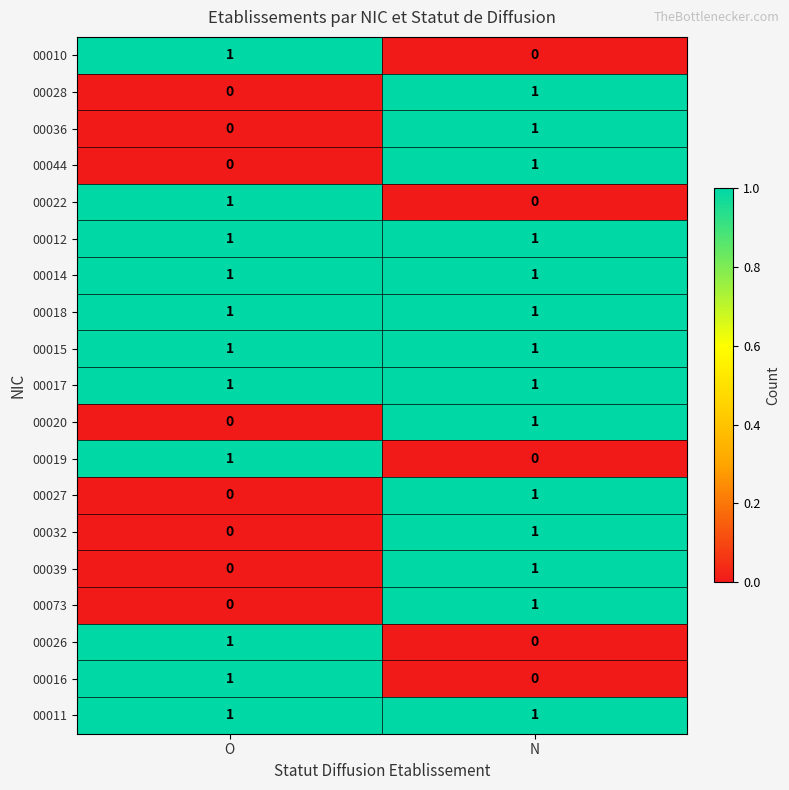

The 00015 series shows 0 at N. True or false?

False